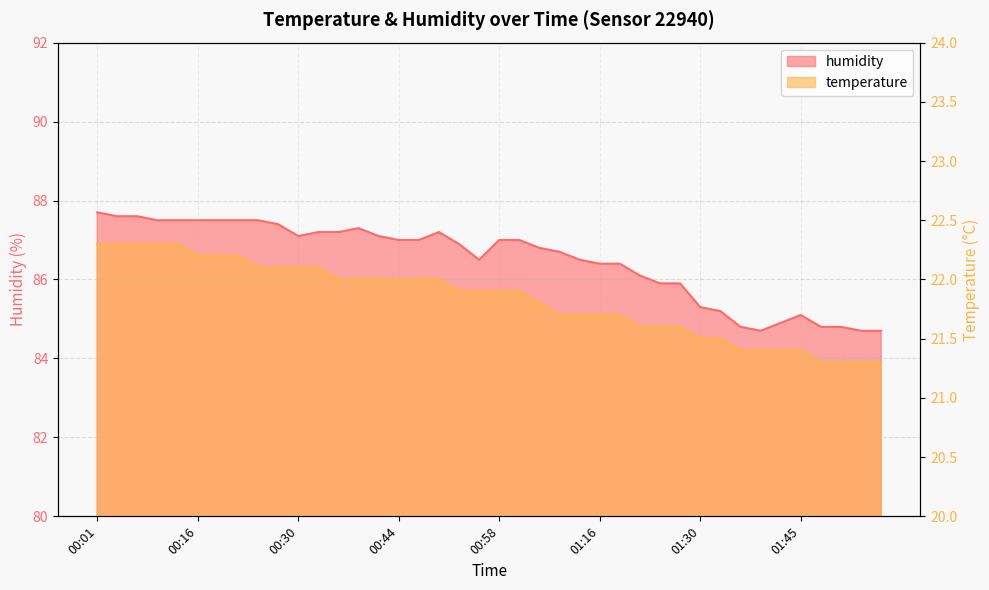

What is the sum of all temperature values?

873.3